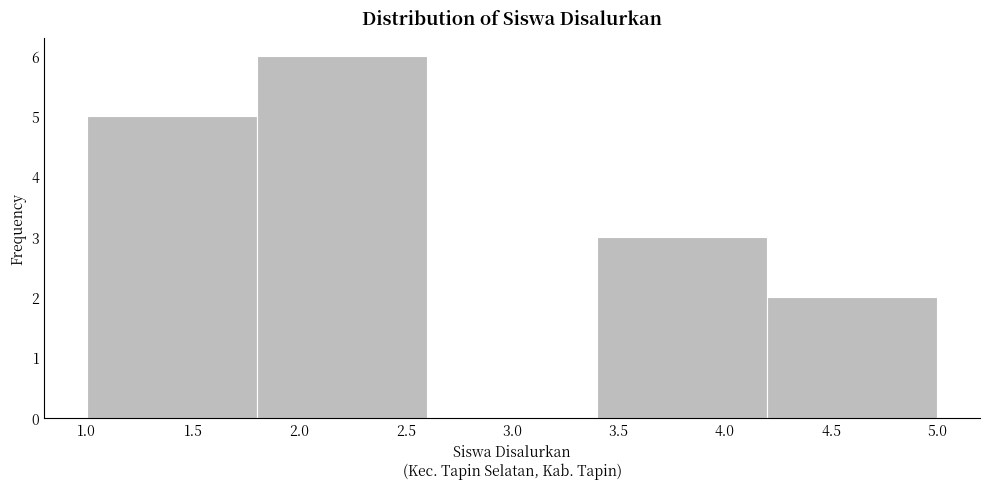

Reading left to right, transcribe this chart: for each bar, give the range it covers on the x-axis and its height. The values are not printed on the chart, so give them approximately, as read against the axis.

1.0 to 1.8: 5
1.8 to 2.6: 6
2.6 to 3.4: 0
3.4 to 4.2: 3
4.2 to 5.0: 2